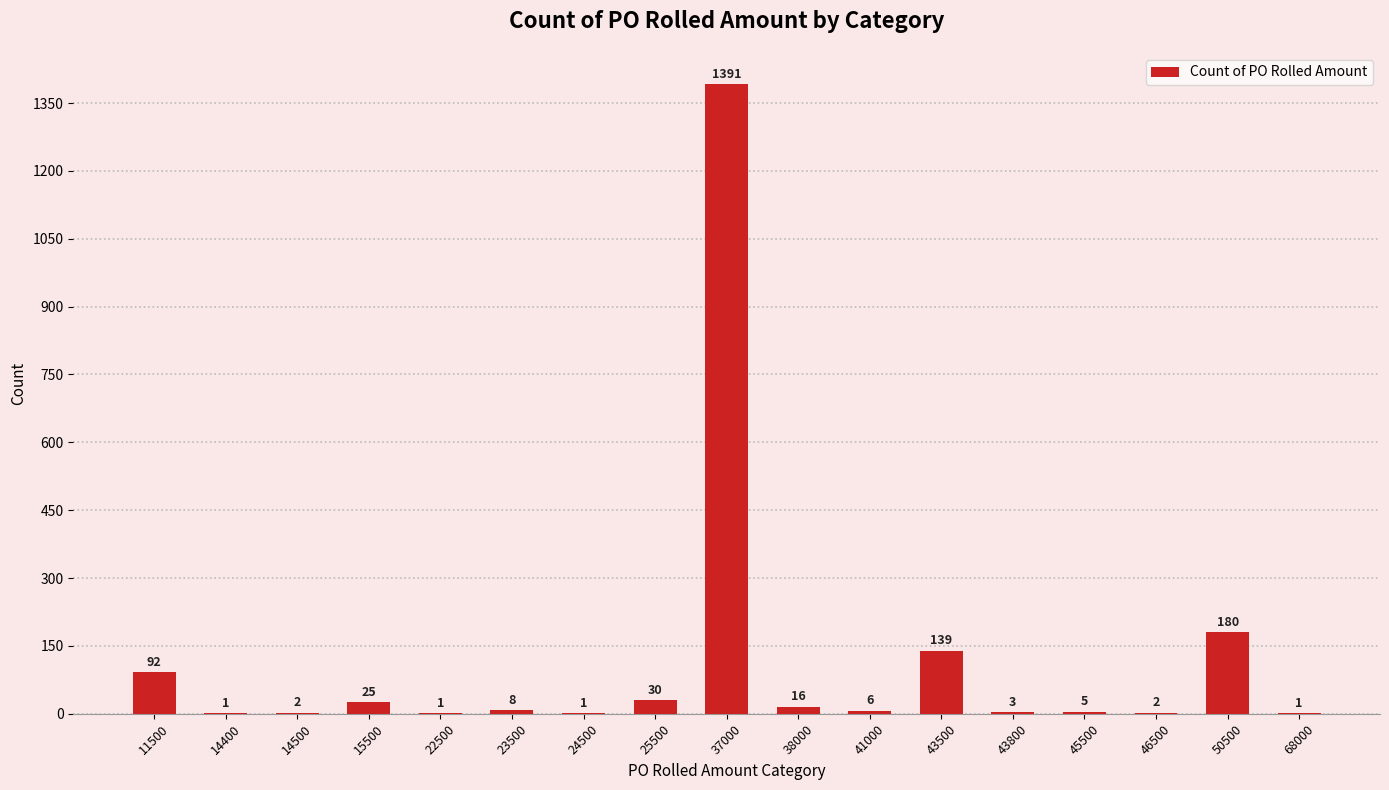

What is the change in value from 14400 to 43800?

+2